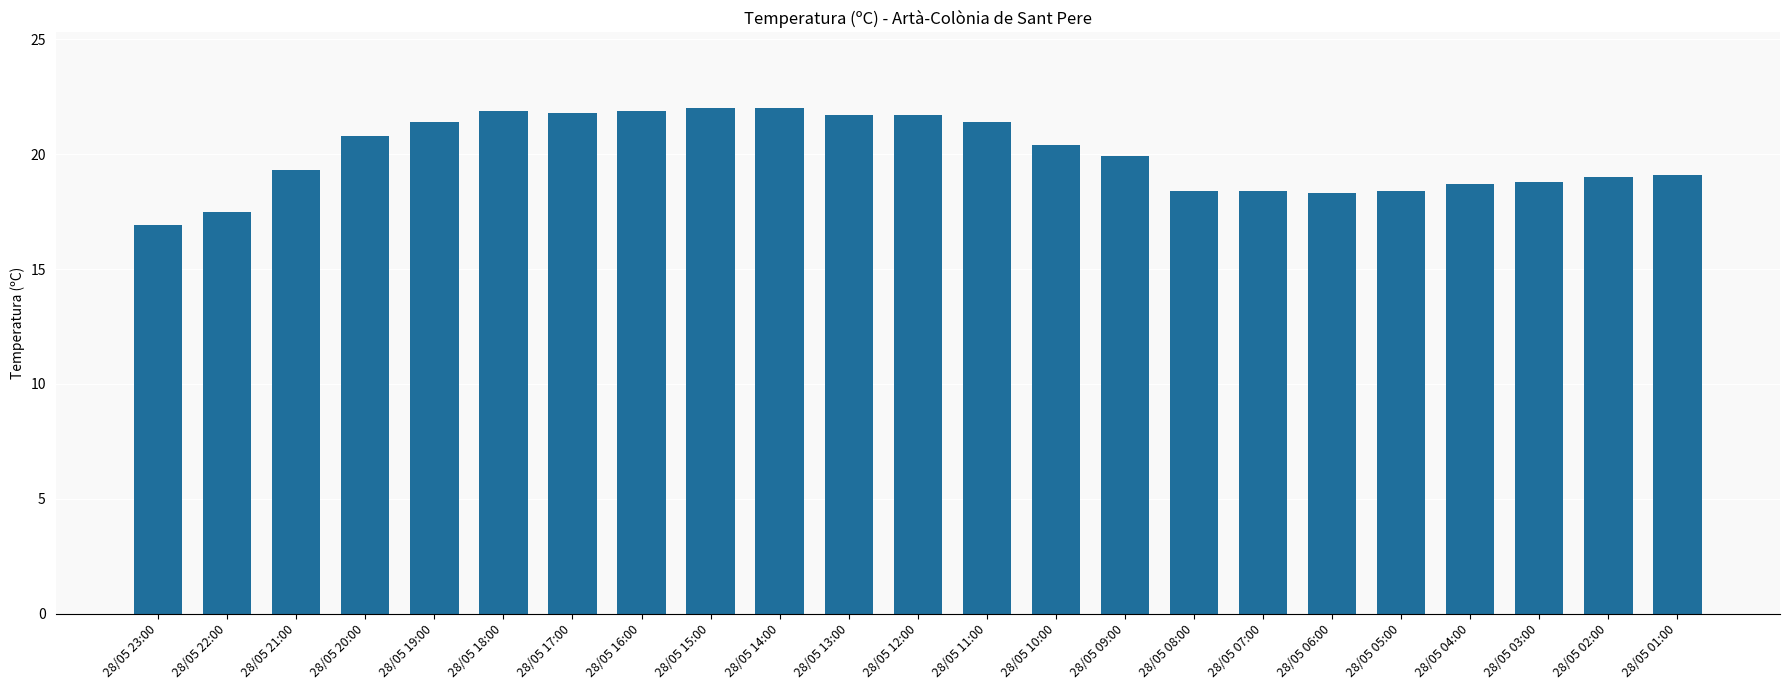

What is the change in value from 28/05 12:00 to 28/05 06:00?

-3.4